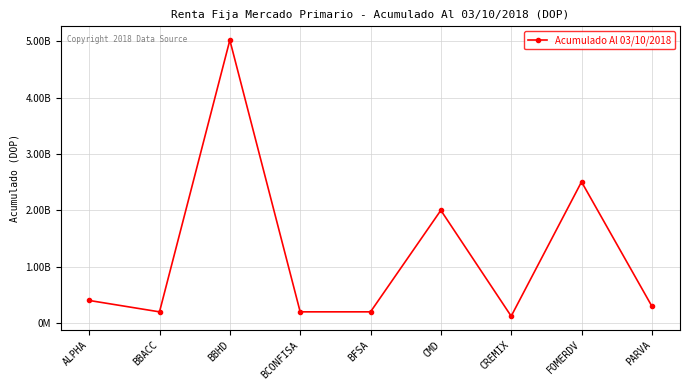

Rank the categories by value from highest to lowest.

BBHD, FOMERDV, CMD, ALPHA, PARVA, BFSA, BCONFISA, BBACC, CREMIX